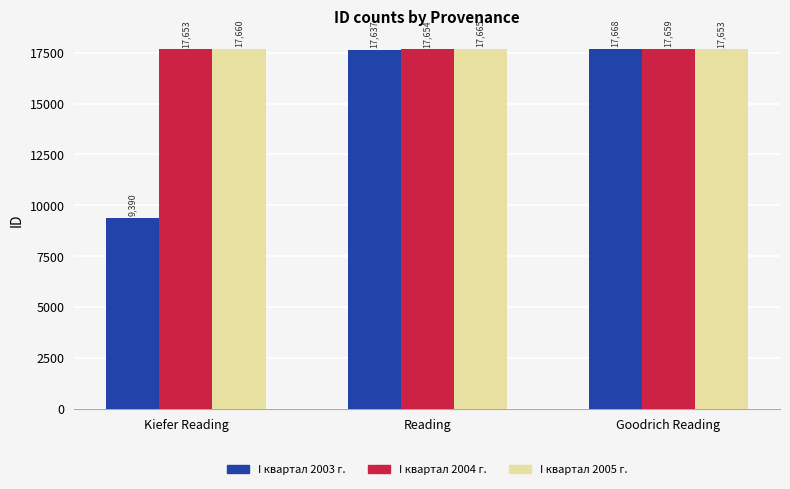

What is the label of the 3rd bar from the right?

Kiefer Reading